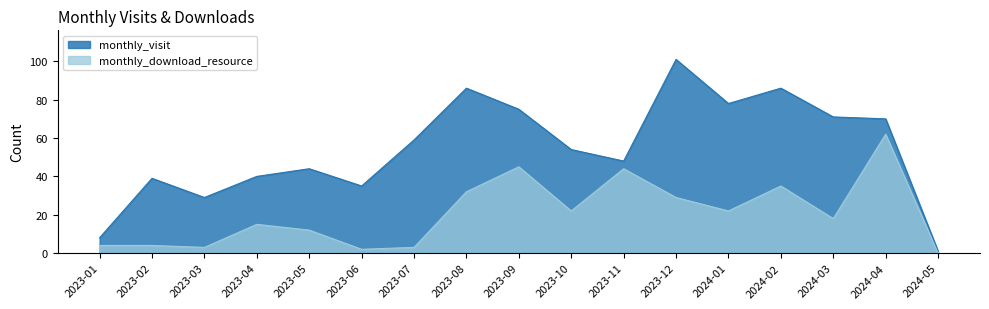

Rank the series by their average value, from highest to lowest.

monthly_visit, monthly_download_resource